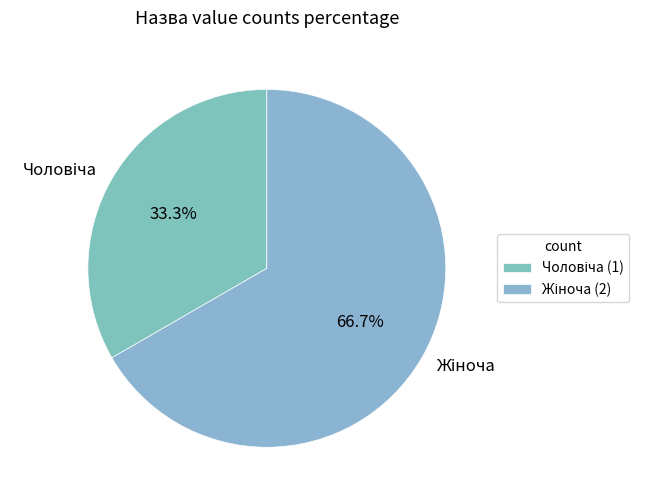

To the nearest percent, what is the difference between the Жіноча and Чоловіча slice percentages?

33%